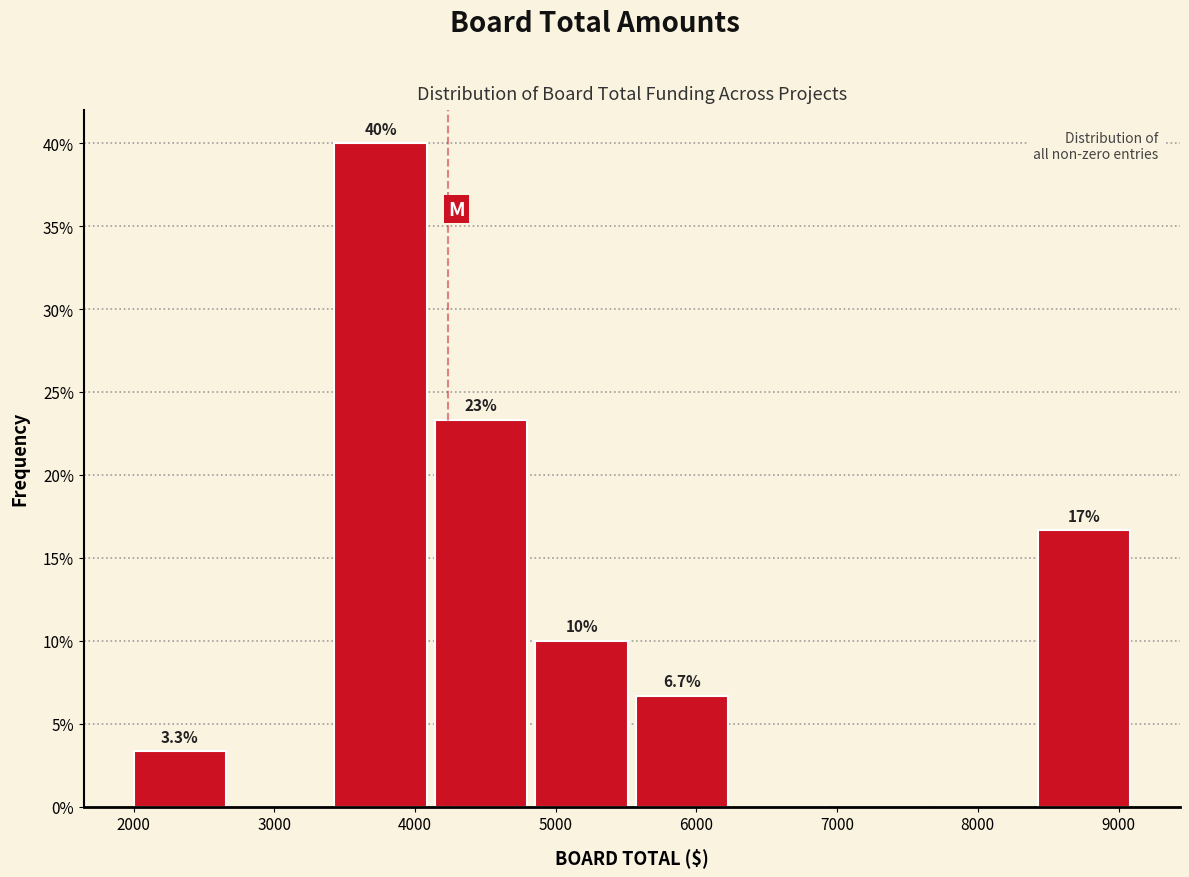

Which range on the x-axis has the tallest bar?

3400 to 4100